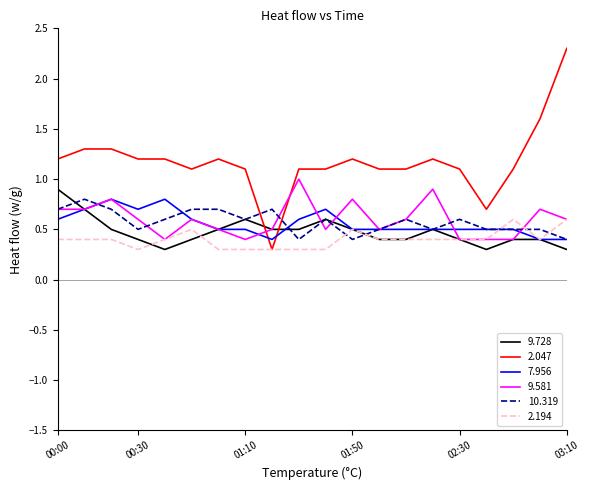

Reading right to left, list all the values displayed in this chart.

9.728: 0.3	0.4	0.4	0.3	0.4	0.5	0.4	0.4	0.5	0.6	0.5	0.5	0.6	0.5	0.4	0.3	0.4	0.5	0.7	0.9
2.047: 2.3	1.6	1.1	0.7	1.1	1.2	1.1	1.1	1.2	1.1	1.1	0.3	1.1	1.2	1.1	1.2	1.2	1.3	1.3	1.2
7.956: 0.4	0.4	0.5	0.5	0.5	0.5	0.5	0.5	0.5	0.7	0.6	0.4	0.5	0.5	0.6	0.8	0.7	0.8	0.7	0.6
9.581: 0.6	0.7	0.4	0.4	0.4	0.9	0.6	0.5	0.8	0.5	1.0	0.5	0.4	0.5	0.6	0.4	0.6	0.8	0.7	0.7
10.319: 0.4	0.5	0.5	0.5	0.6	0.5	0.6	0.5	0.4	0.6	0.4	0.7	0.6	0.7	0.7	0.6	0.5	0.7	0.8	0.7
2.194: 0.6	0.4	0.6	0.4	0.4	0.4	0.4	0.4	0.5	0.3	0.3	0.3	0.3	0.3	0.5	0.4	0.3	0.4	0.4	0.4